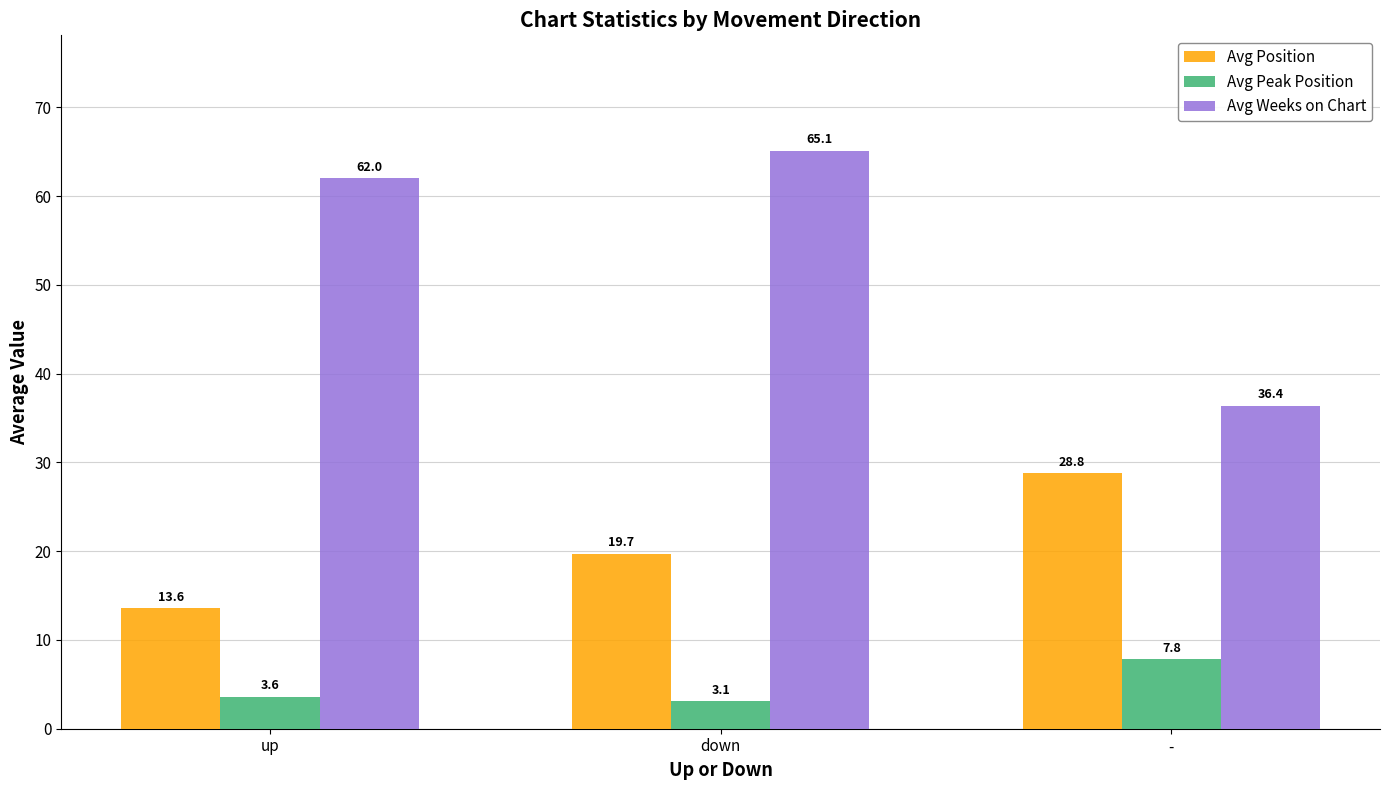

At which label is Avg Weeks on Chart closest to 50?

up